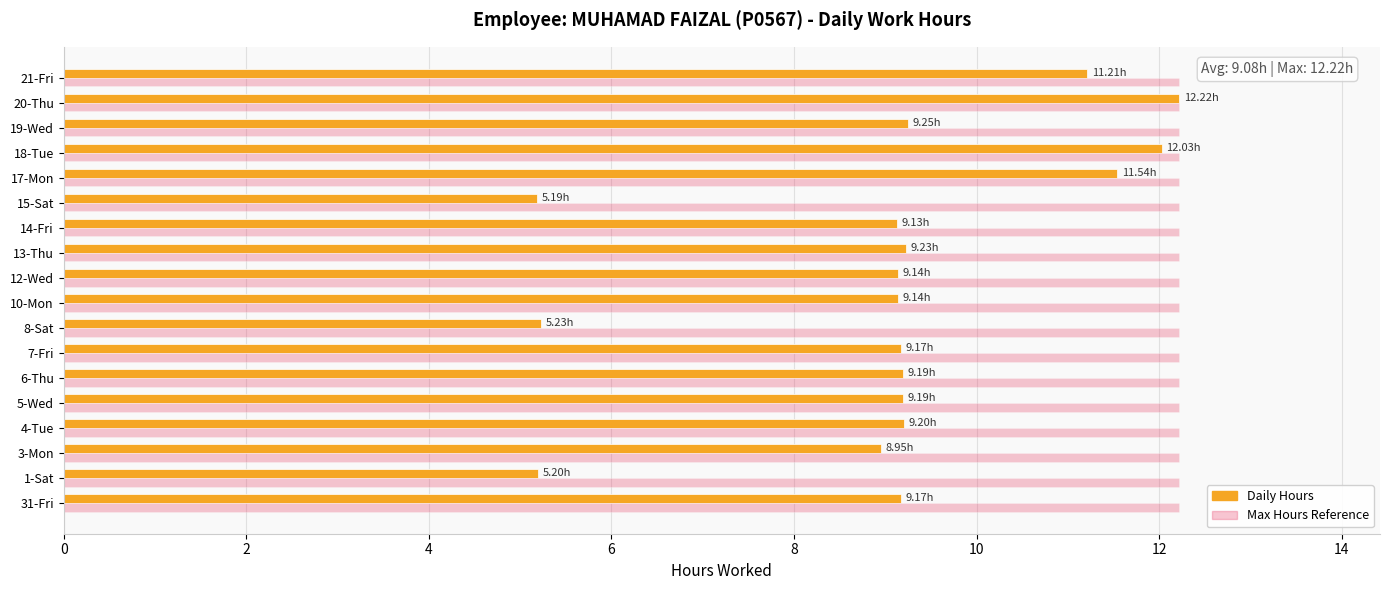

Rank the series by their average value, from highest to lowest.

Max Hours Reference, Daily Hours